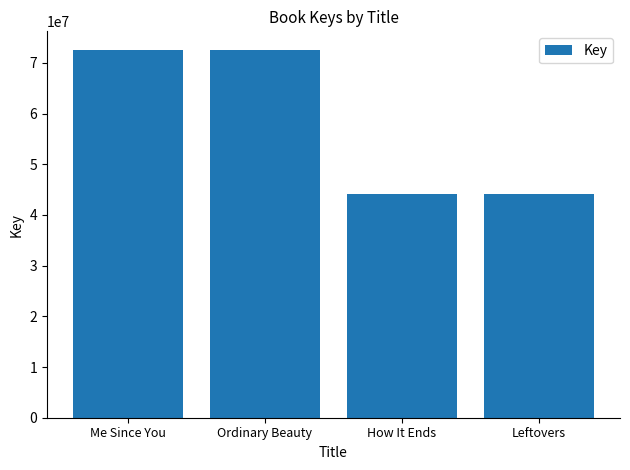

What is the sum of all values?

233382961